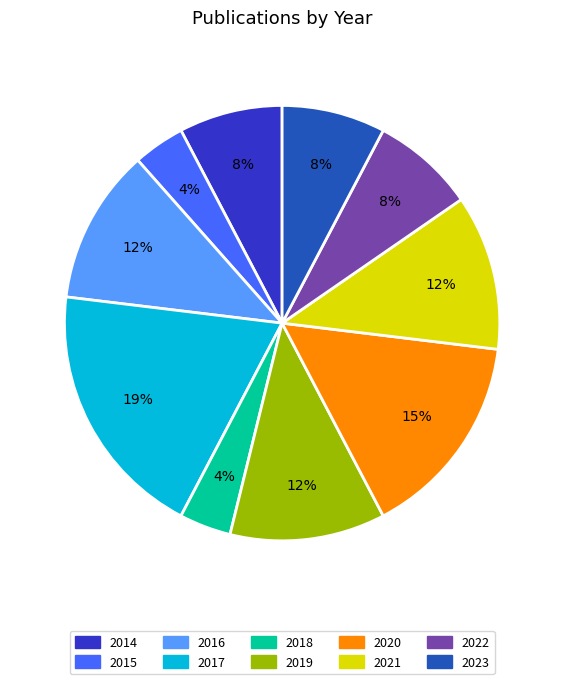

Between 2020 and 2023, which is larger?

2020